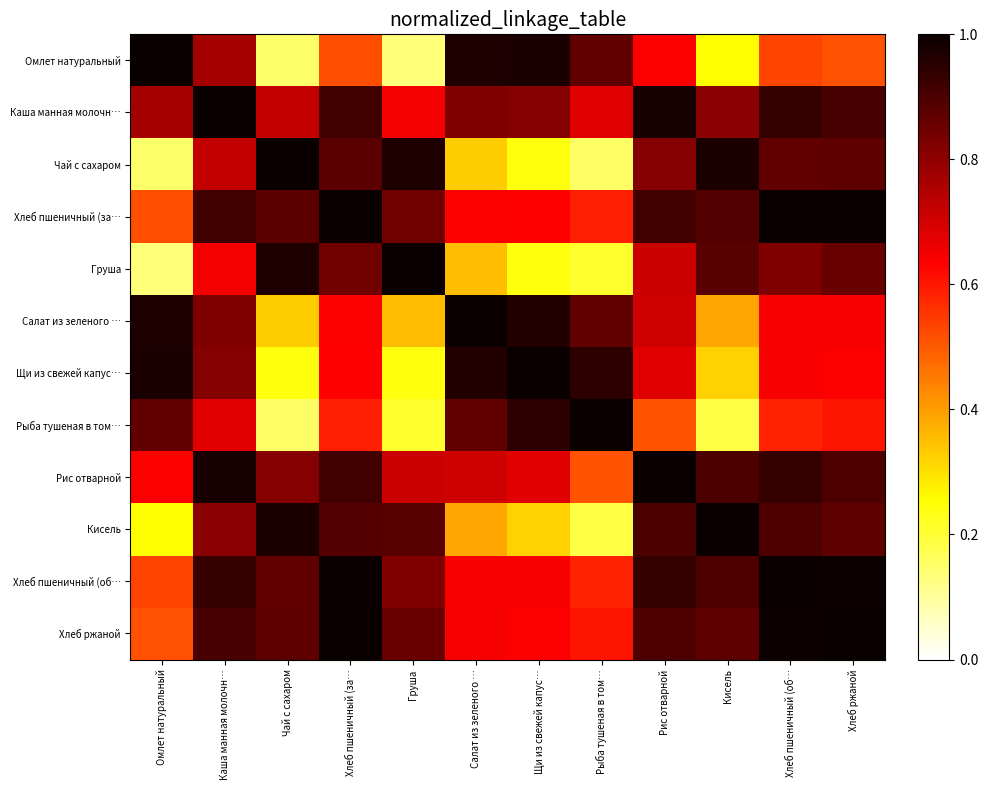

Reading right to left, extract all data points from this chart.

Омлет натуральный: Хлеб ржаной=0.5	Хлеб пшеничный (об…=0.5	Кисель=0.3	Рис отварной=0.6	Рыба тушеная в том…=0.9	Щи из свежей капус…=1.0	Салат из зеленого …=1.0	Груша=0.1	Хлеб пшеничный (за…=0.5	Чай с сахаром=0.2	Каша манная молочн…=0.8	Омлет натуральный=1.0
Каша манная молочн…: Хлеб ржаной=0.9	Хлеб пшеничный (об…=0.9	Кисель=0.8	Рис отварной=1.0	Рыба тушеная в том…=0.7	Щи из свежей капус…=0.8	Салат из зеленого …=0.8	Груша=0.6	Хлеб пшеничный (за…=0.9	Чай с сахаром=0.7	Каша манная молочн…=1.0	Омлет натуральный=0.8
Чай с сахаром: Хлеб ржаной=0.9	Хлеб пшеничный (об…=0.9	Кисель=1.0	Рис отварной=0.8	Рыба тушеная в том…=0.2	Щи из свежей капус…=0.2	Салат из зеленого …=0.3	Груша=1.0	Хлеб пшеничный (за…=0.9	Чай с сахаром=1.0	Каша манная молочн…=0.7	Омлет натуральный=0.2
Хлеб пшеничный (за…: Хлеб ржаной=1.0	Хлеб пшеничный (об…=1.0	Кисель=0.9	Рис отварной=0.9	Рыба тушеная в том…=0.6	Щи из свежей капус…=0.6	Салат из зеленого …=0.6	Груша=0.8	Хлеб пшеничный (за…=1.0	Чай с сахаром=0.9	Каша манная молочн…=0.9	Омлет натуральный=0.5
Груша: Хлеб ржаной=0.9	Хлеб пшеничный (об…=0.8	Кисель=0.9	Рис отварной=0.7	Рыба тушеная в том…=0.2	Щи из свежей капус…=0.2	Салат из зеленого …=0.4	Груша=1.0	Хлеб пшеничный (за…=0.8	Чай с сахаром=1.0	Каша манная молочн…=0.6	Омлет натуральный=0.1
Салат из зеленого …: Хлеб ржаной=0.6	Хлеб пшеничный (об…=0.6	Кисель=0.4	Рис отварной=0.7	Рыба тушеная в том…=0.9	Щи из свежей капус…=1.0	Салат из зеленого …=1.0	Груша=0.4	Хлеб пшеничный (за…=0.6	Чай с сахаром=0.3	Каша манная молочн…=0.8	Омлет натуральный=1.0
Щи из свежей капус…: Хлеб ржаной=0.6	Хлеб пшеничный (об…=0.6	Кисель=0.3	Рис отварной=0.7	Рыба тушеная в том…=0.9	Щи из свежей капус…=1.0	Салат из зеленого …=1.0	Груша=0.2	Хлеб пшеничный (за…=0.6	Чай с сахаром=0.2	Каша манная молочн…=0.8	Омлет натуральный=1.0
Рыба тушеная в том…: Хлеб ржаной=0.6	Хлеб пшеничный (об…=0.6	Кисель=0.2	Рис отварной=0.5	Рыба тушеная в том…=1.0	Щи из свежей капус…=0.9	Салат из зеленого …=0.9	Груша=0.2	Хлеб пшеничный (за…=0.6	Чай с сахаром=0.2	Каша манная молочн…=0.7	Омлет натуральный=0.9
Рис отварной: Хлеб ржаной=0.9	Хлеб пшеничный (об…=0.9	Кисель=0.9	Рис отварной=1.0	Рыба тушеная в том…=0.5	Щи из свежей капус…=0.7	Салат из зеленого …=0.7	Груша=0.7	Хлеб пшеничный (за…=0.9	Чай с сахаром=0.8	Каша манная молочн…=1.0	Омлет натуральный=0.6
Кисель: Хлеб ржаной=0.9	Хлеб пшеничный (об…=0.9	Кисель=1.0	Рис отварной=0.9	Рыба тушеная в том…=0.2	Щи из свежей капус…=0.3	Салат из зеленого …=0.4	Груша=0.9	Хлеб пшеничный (за…=0.9	Чай с сахаром=1.0	Каша манная молочн…=0.8	Омлет натуральный=0.3
Хлеб пшеничный (об…: Хлеб ржаной=1.0	Хлеб пшеничный (об…=1.0	Кисель=0.9	Рис отварной=0.9	Рыба тушеная в том…=0.6	Щи из свежей капус…=0.6	Салат из зеленого …=0.6	Груша=0.8	Хлеб пшеничный (за…=1.0	Чай с сахаром=0.9	Каша манная молочн…=0.9	Омлет натуральный=0.5
Хлеб ржаной: Хлеб ржаной=1.0	Хлеб пшеничный (об…=1.0	Кисель=0.9	Рис отварной=0.9	Рыба тушеная в том…=0.6	Щи из свежей капус…=0.6	Салат из зеленого …=0.6	Груша=0.9	Хлеб пшеничный (за…=1.0	Чай с сахаром=0.9	Каша манная молочн…=0.9	Омлет натуральный=0.5